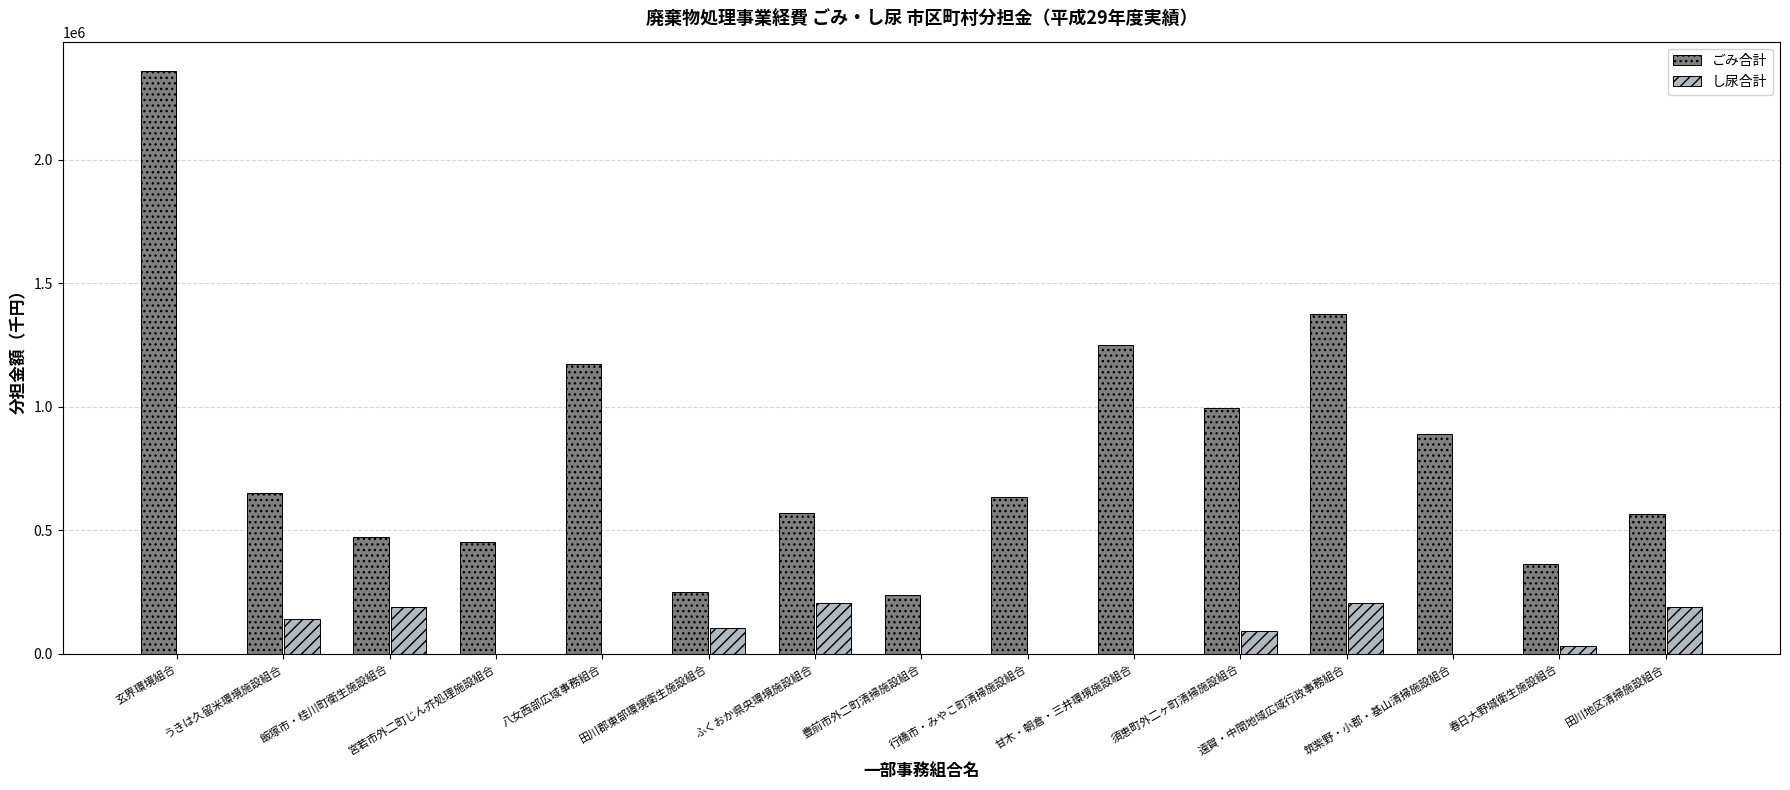

The ごみ合計 series shows 1935642 at 八女西部広域事務組合. True or false?

False